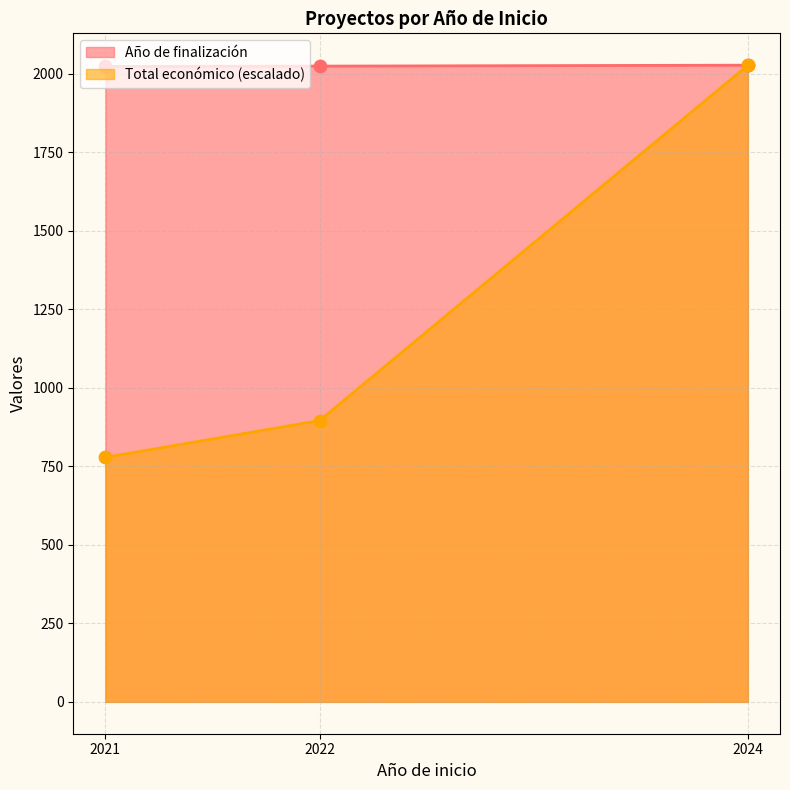

Which series has the widest spread of Y values?

Total económico